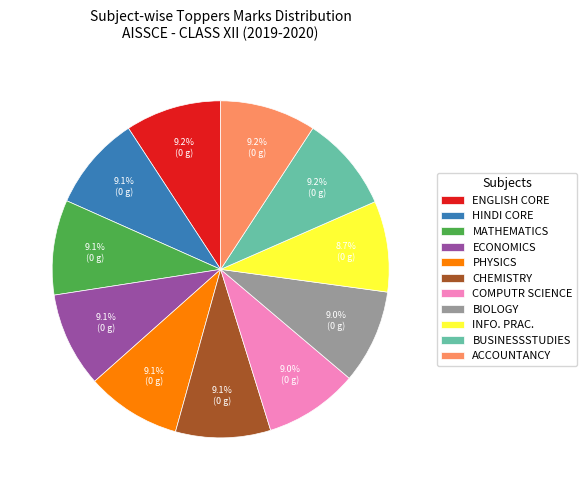

What portion of the pie excludes BUSINESSSTUDIES?

90.8%